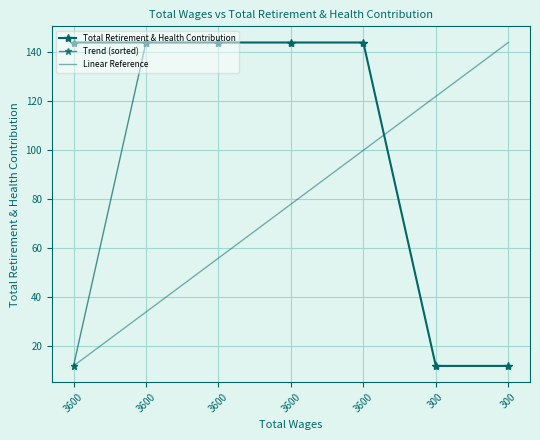

Is this an area chart (filled region under the line)?

No